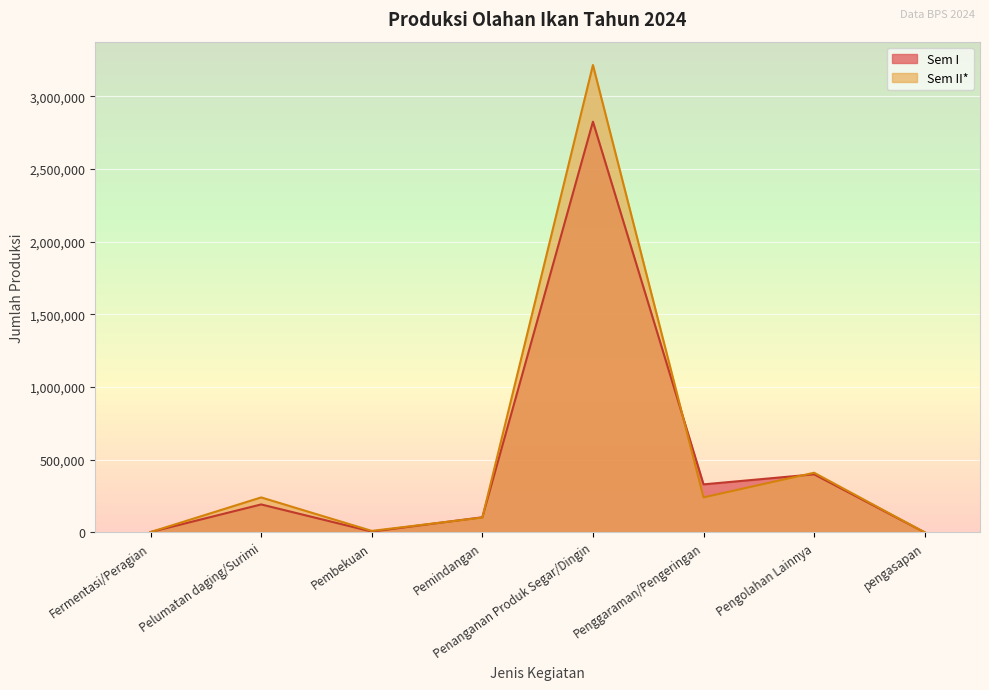

Where does the Sem II* series first go above 240531?

Pelumatan daging/Surimi